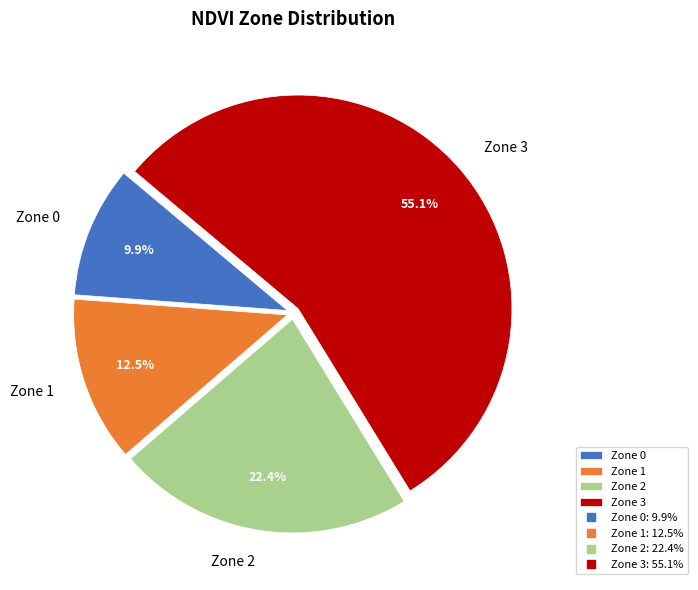

Rank the categories by value from highest to lowest.

Zone 3, Zone 2, Zone 1, Zone 0